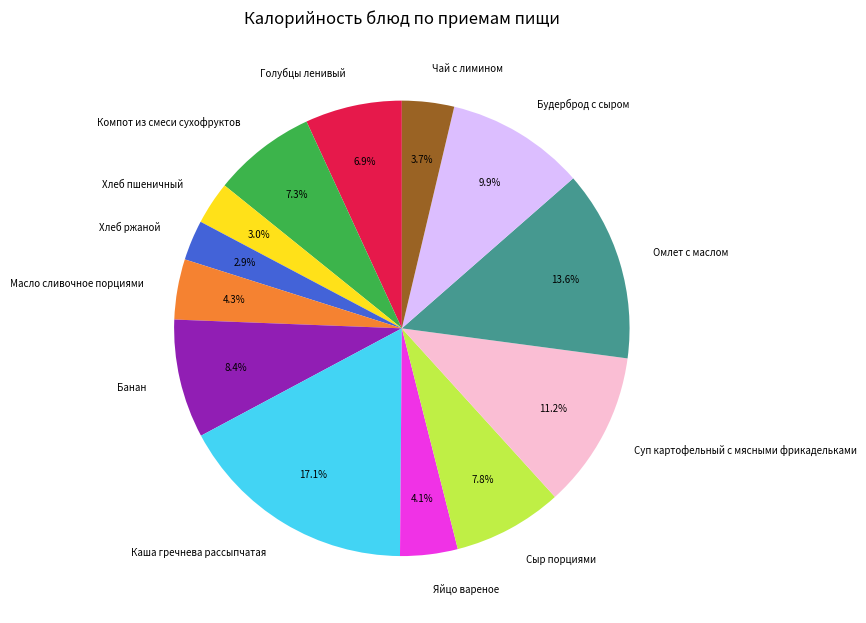

Count the number of slices in the pie.

13